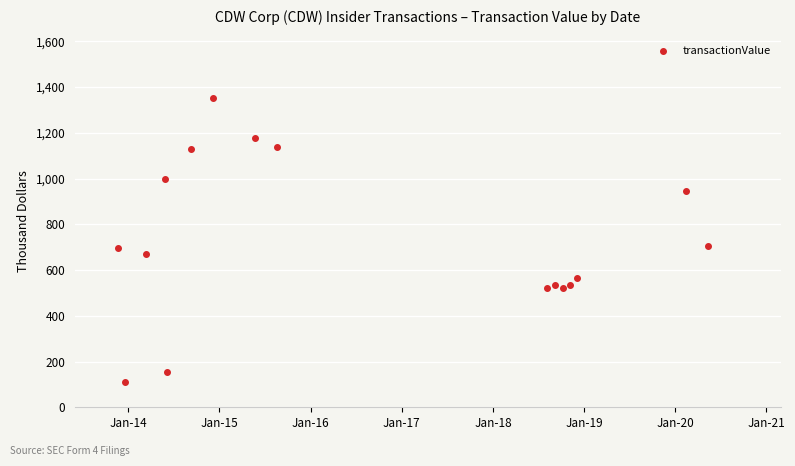

What is the range of Y values (max minus min)?

1245.3